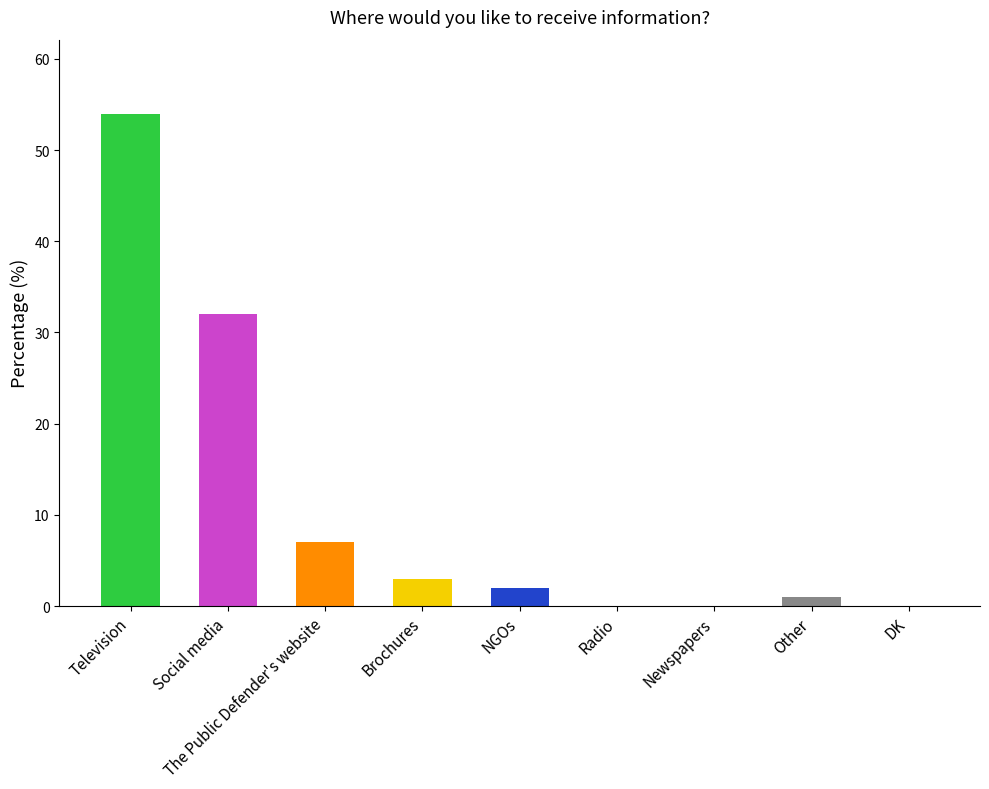

Between The Public Defender's website and DK, which is larger?

The Public Defender's website